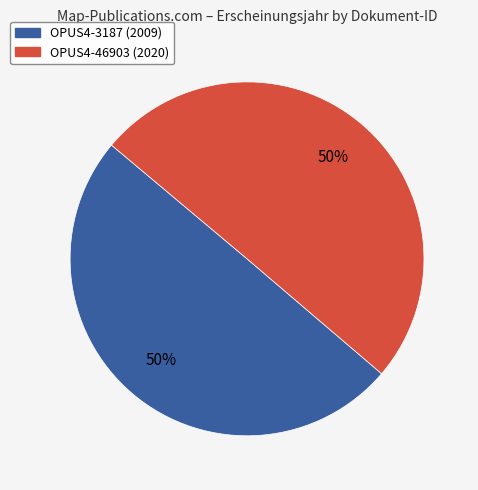

What percentage is the OPUS4-3187 slice, to the nearest percent?

50%